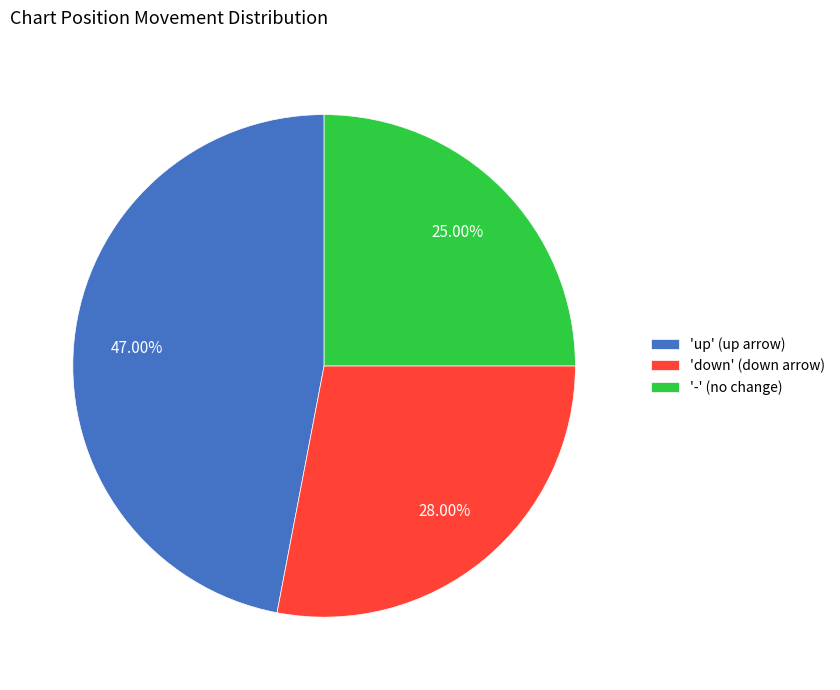

Which category has the biggest portion of the pie?

'up' (up arrow)